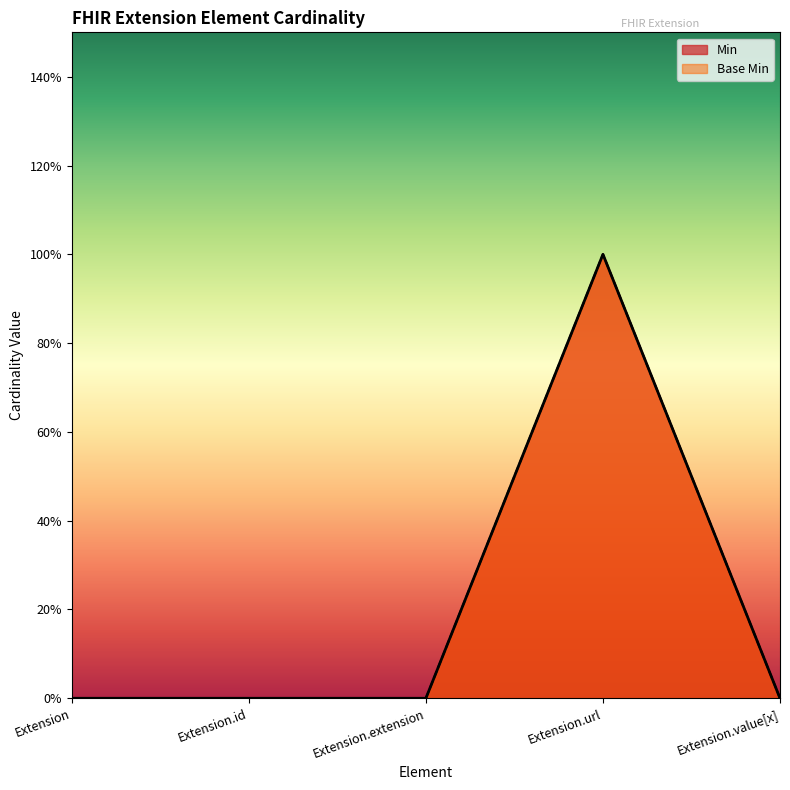

At Extension.value[x], list the series in order from smallest to largest.

Min, Base Min